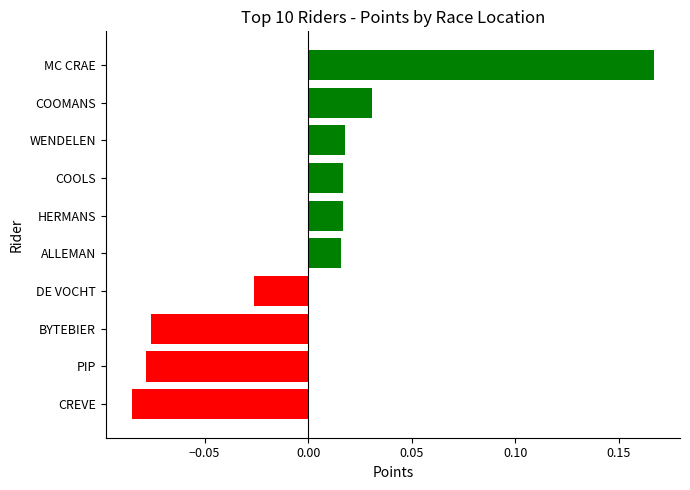

Does the chart contain any negative values?

Yes